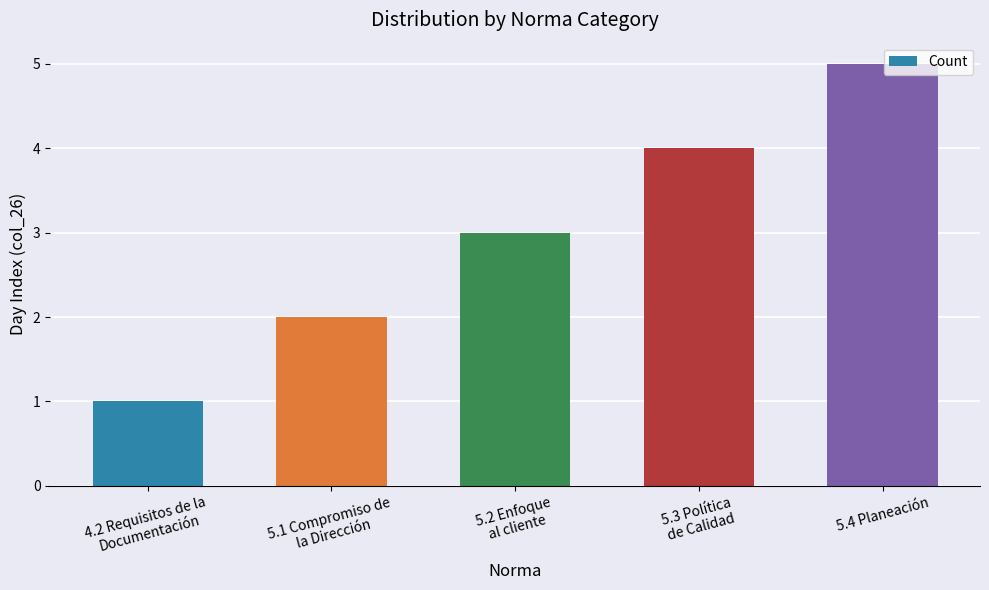

Which category has the lowest value across all series?

4.2 Requisitos de la
Documentación